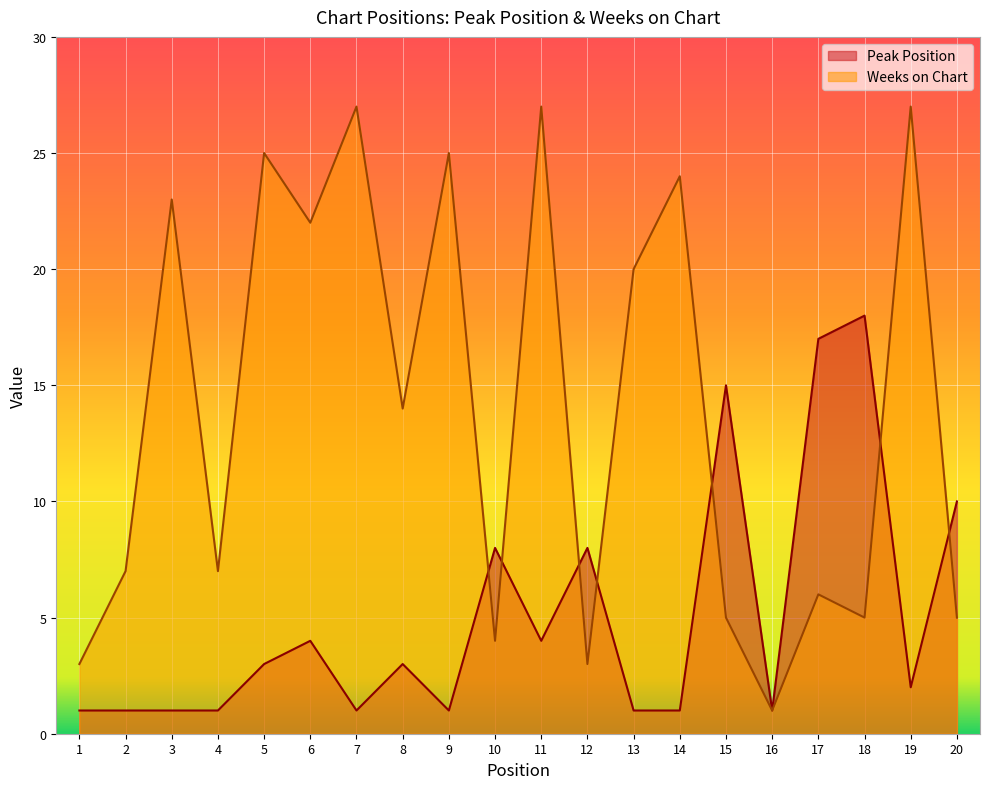

What value does the Peak Position series have at 17, to the nearest 5?

15